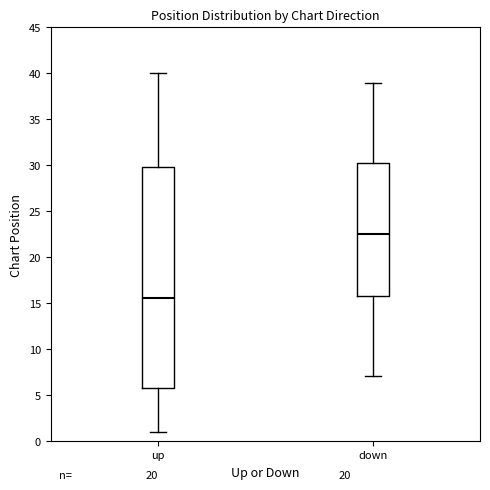

Where is the upper edge of the box for up on the y-axis? The values are not printed on the chart, so give them approximately, as read against the axis.

30.0